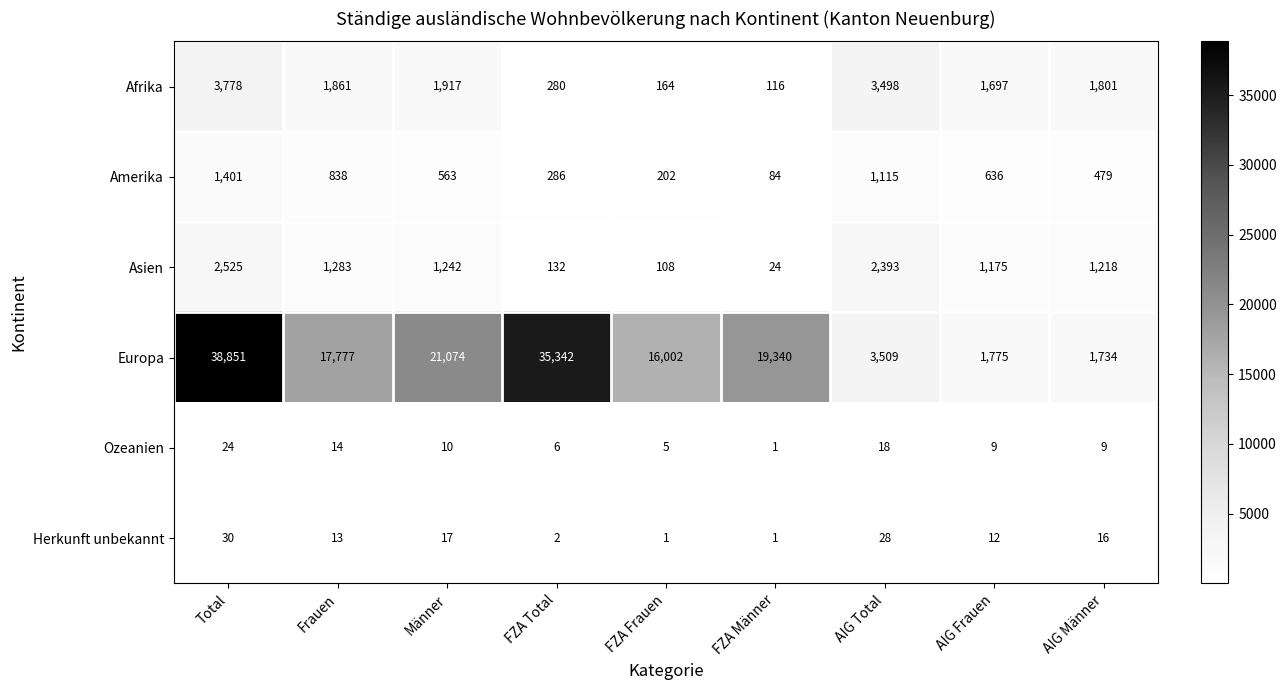

The Europa series shows 24145 at FZA Frauen. True or false?

False